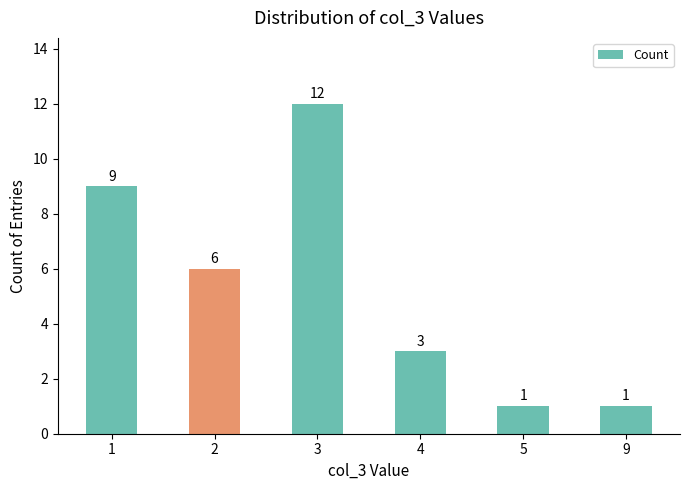

What is the ratio of the value at 2 to the value at 4?

2.0